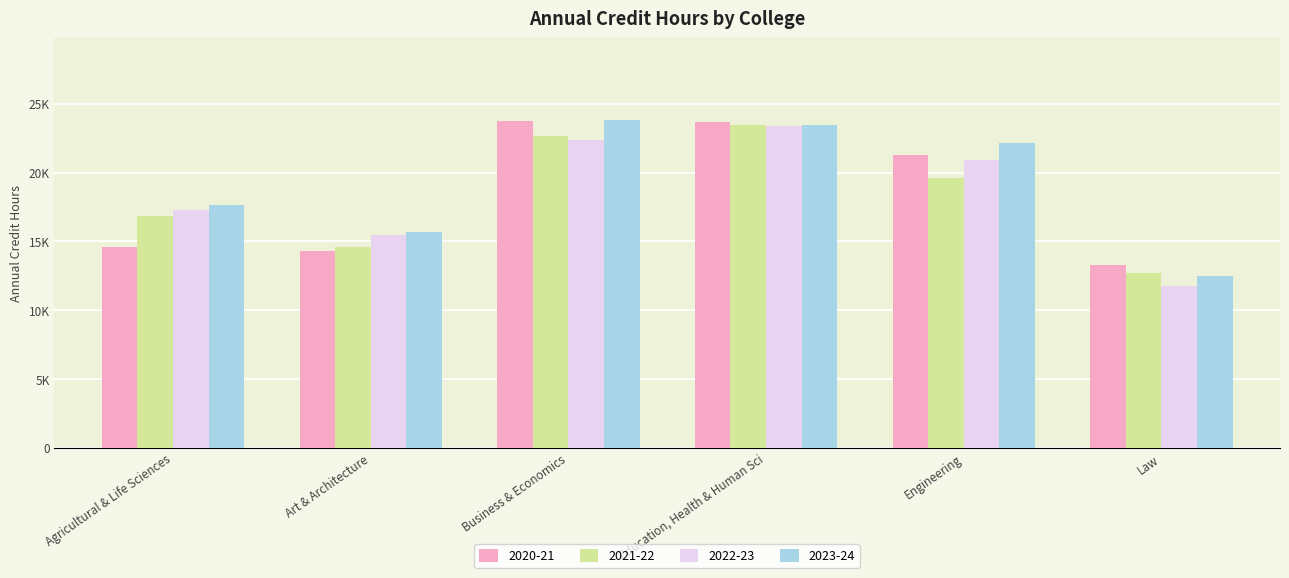

Reading left to right, transcribe all the data shown in this chart.

2020-21: Agricultural & Life Sciences=14632	Art & Architecture=14280	Business & Economics=23769	Education, Health & Human Sci=23682	Engineering=21293	Law=13258
2021-22: Agricultural & Life Sciences=16862	Art & Architecture=14594	Business & Economics=22662	Education, Health & Human Sci=23426	Engineering=19643	Law=12702
2022-23: Agricultural & Life Sciences=17265	Art & Architecture=15485	Business & Economics=22388	Education, Health & Human Sci=23385	Engineering=20909	Law=11800
2023-24: Agricultural & Life Sciences=17663	Art & Architecture=15687	Business & Economics=23796	Education, Health & Human Sci=23488	Engineering=22155	Law=12492